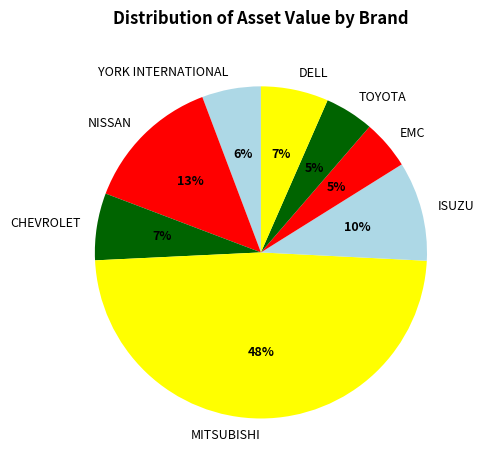

The YORK INTERNATIONAL slice represents 1% of the pie. True or false?

False